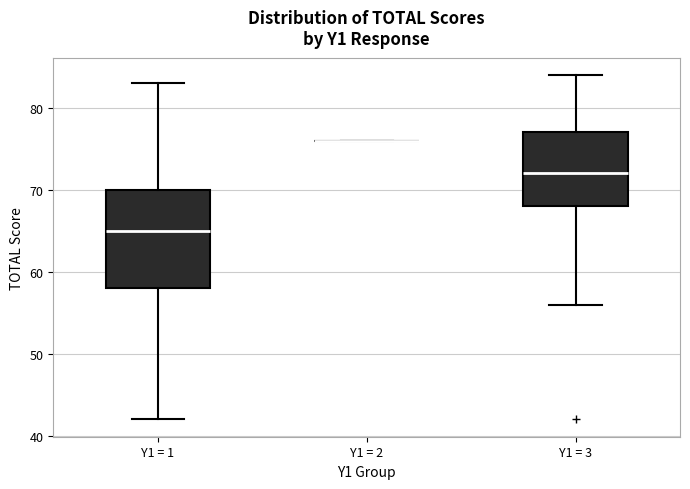

Where does the upper whisker of the box for Y1 = 3 end on the y-axis? The values are not printed on the chart, so give them approximately, as read against the axis.

84